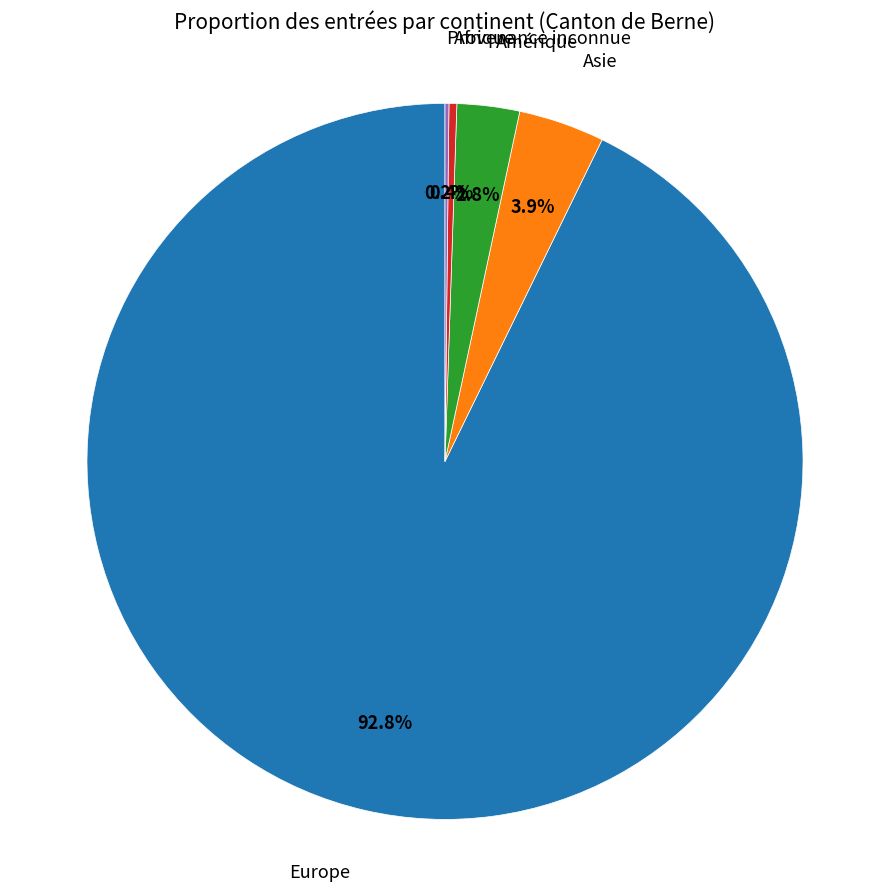

Is there a majority slice in this chart?

Yes